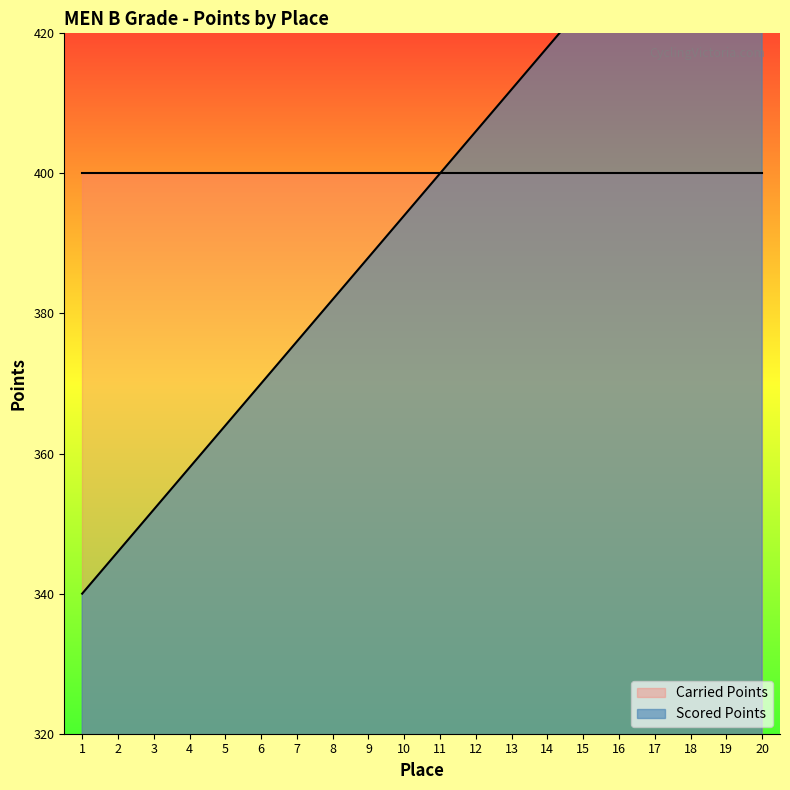

Does the chart display data point markers on the line(s)?

No